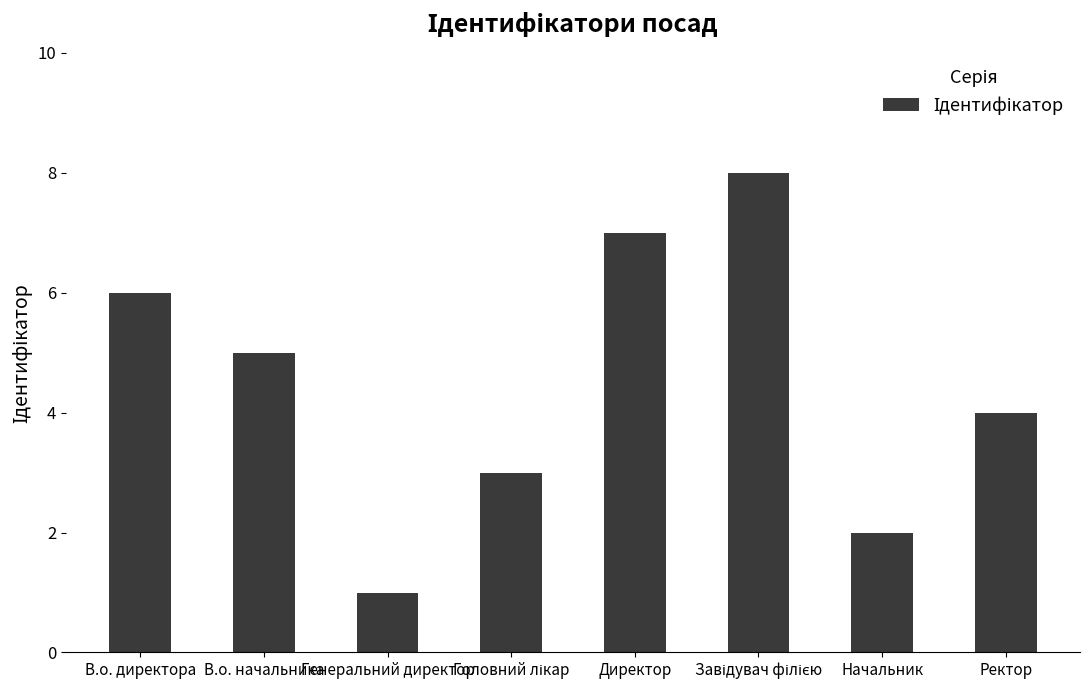

What is the maximum value shown in the chart?

8